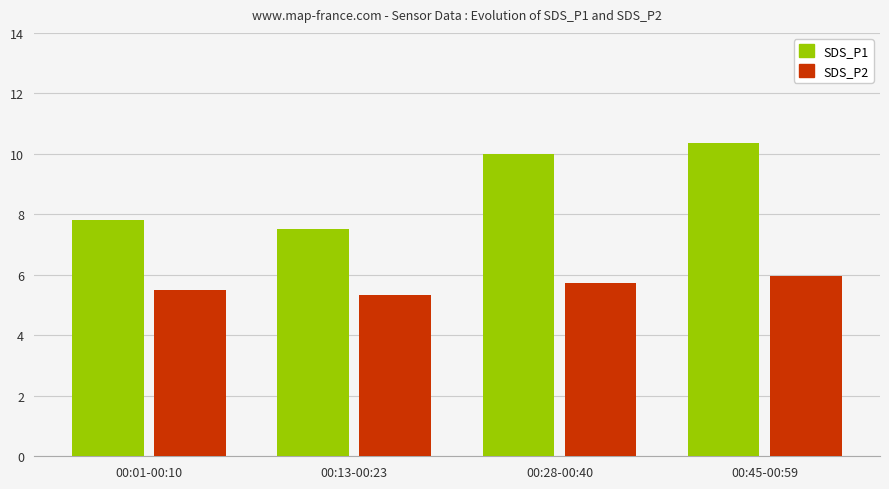

Read the SDS_P1 value at 00:13-00:23.

7.5